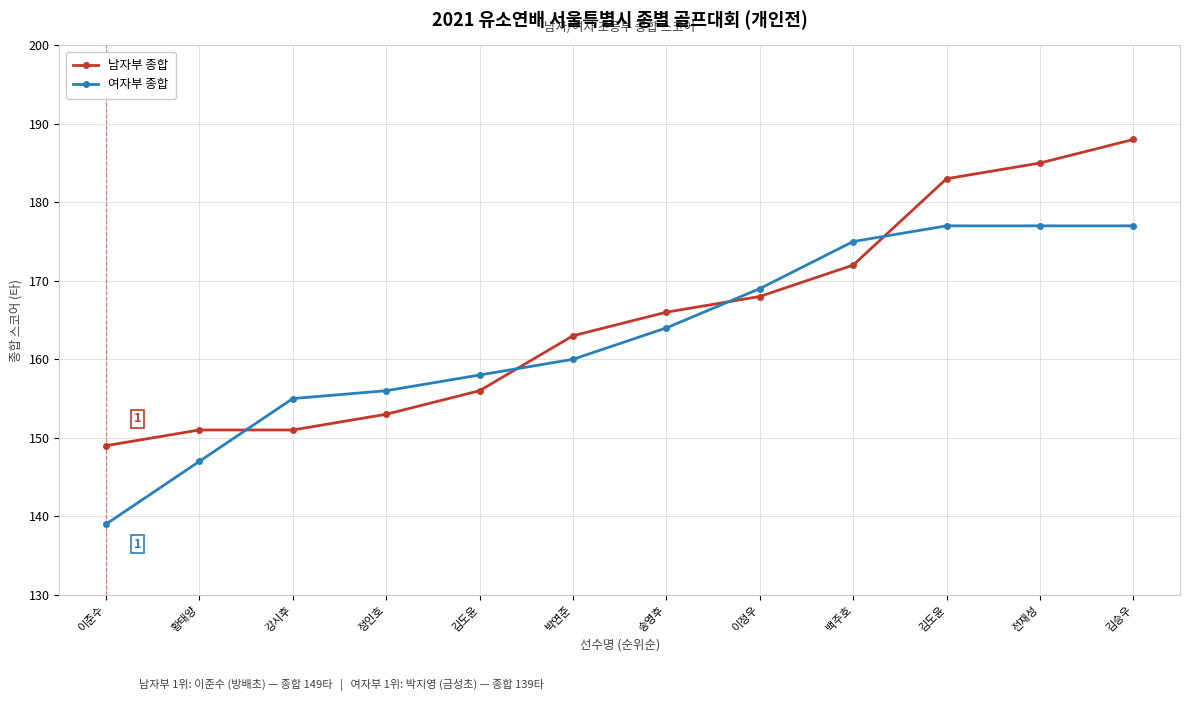

At how many categories does at least one series exceed 156?

8